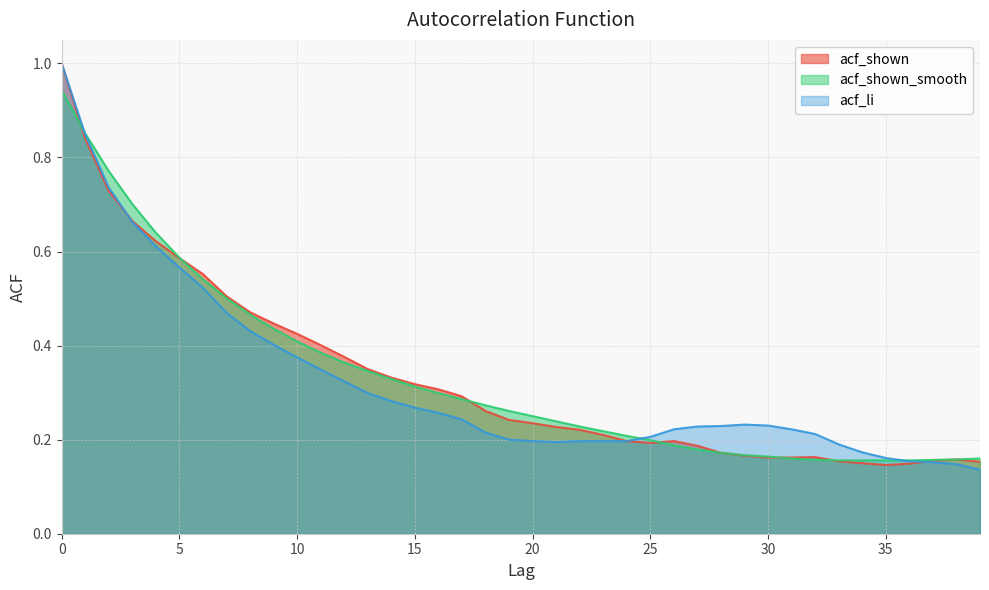

List the labels in order of acf_shown_smooth value, smallest first.

33, 34, 35, 36, 32, 37, 38, 31, 39, 30, 29, 28, 27, 26, 25, 24, 23, 22, 21, 20, 19, 18, 17, 16, 15, 14, 13, 12, 11, 10, 9, 8, 7, 6, 5, 4, 3, 2, 1, 0